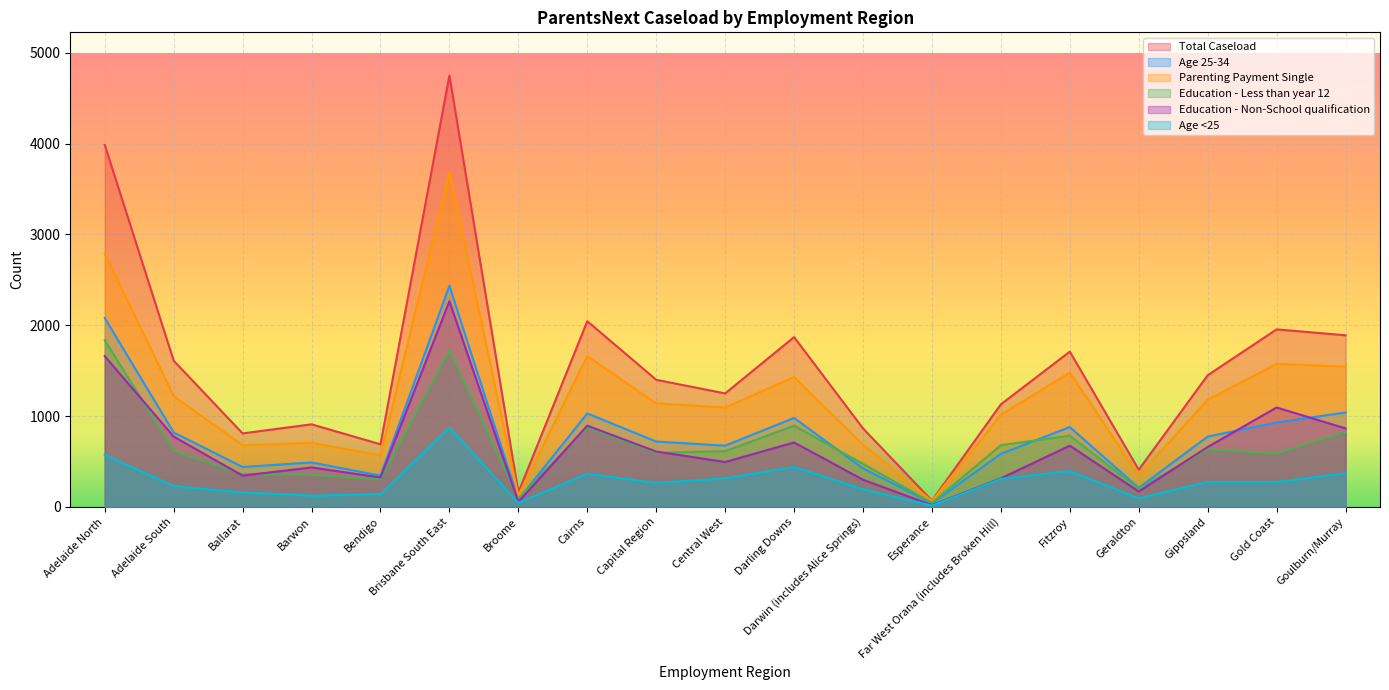

The Education - Less than year 12 series shows 825 at Goulburn/Murray. True or false?

True